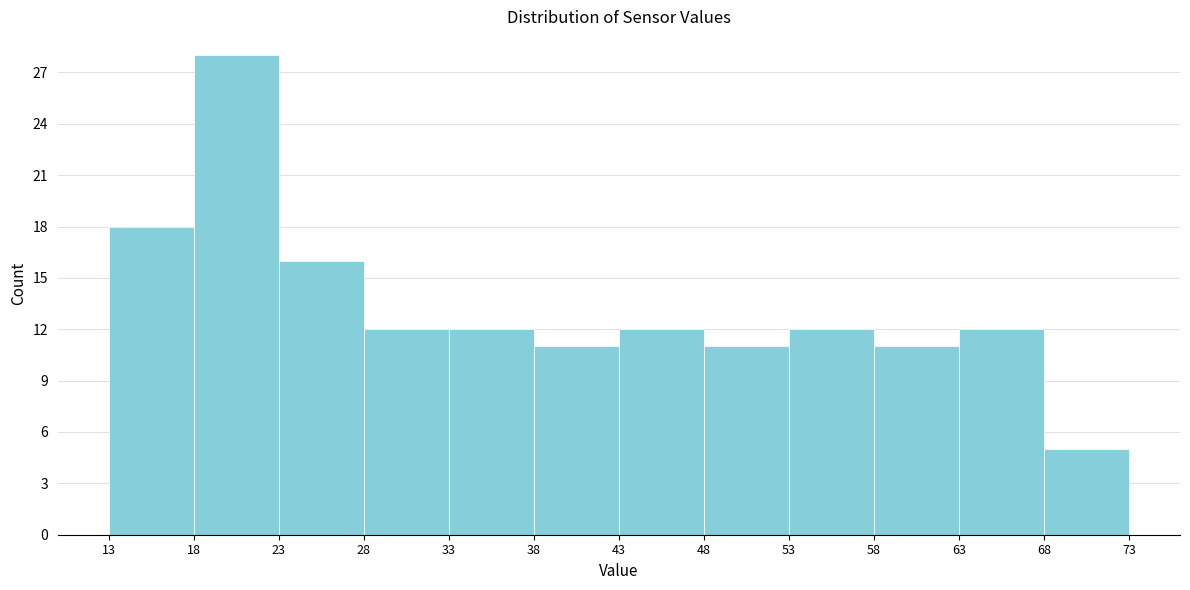

Reading left to right, transcribe this chart: for each bar, give the range it covers on the x-axis and its height. The values are not printed on the chart, so give them approximately, as read against the axis.

13 to 18: 18
18 to 23: 28
23 to 28: 16
28 to 33: 12
33 to 38: 12
38 to 43: 11
43 to 48: 12
48 to 53: 11
53 to 58: 12
58 to 63: 11
63 to 68: 12
68 to 73: 5